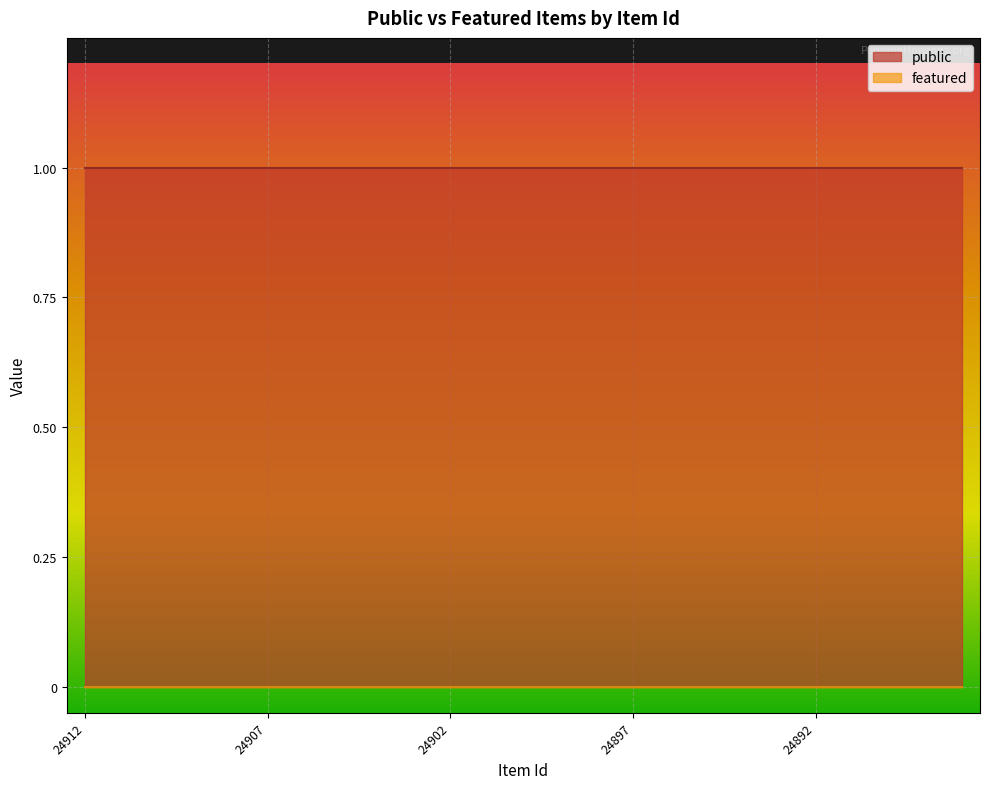

At which label does public reach its peak?

24912